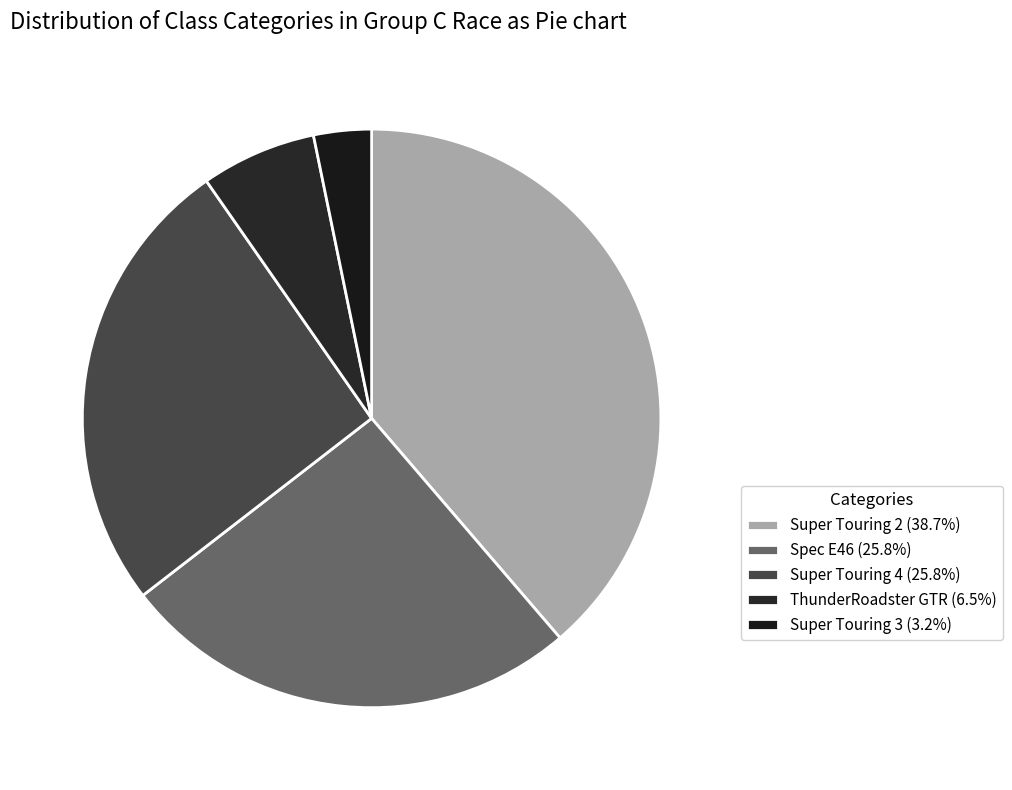

How many segments does this pie chart have?

5